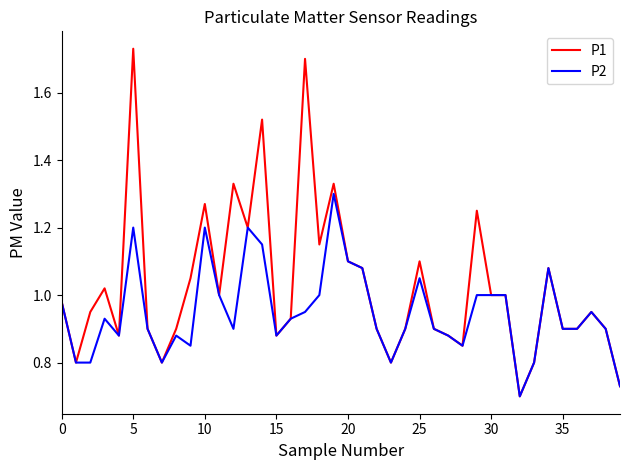

List the series in order of their overall mean, lowest first.

P2, P1